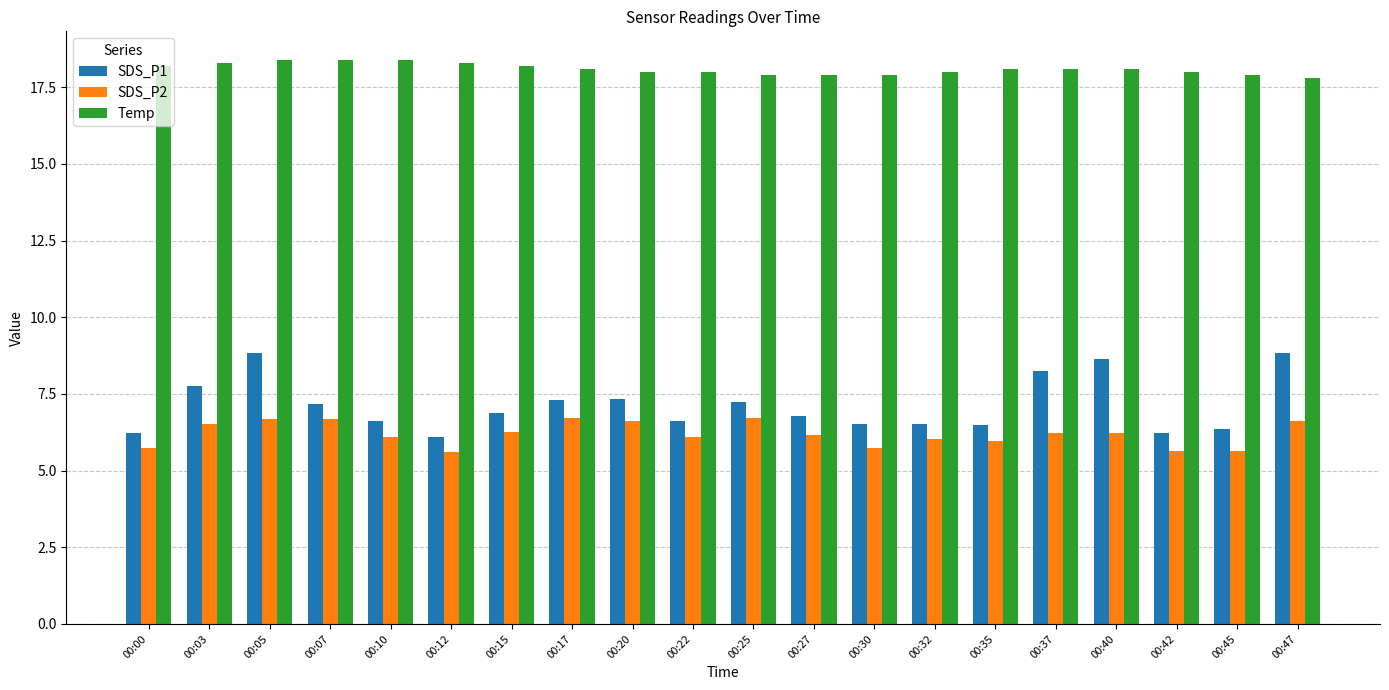

List the series in order of their peak value, highest first.

Temp, SDS_P1, SDS_P2